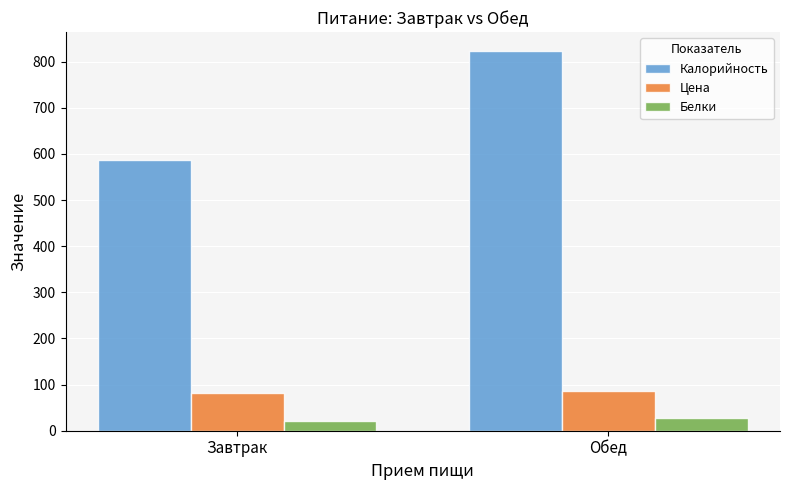

Which series has the largest total across all categories?

Калорийность